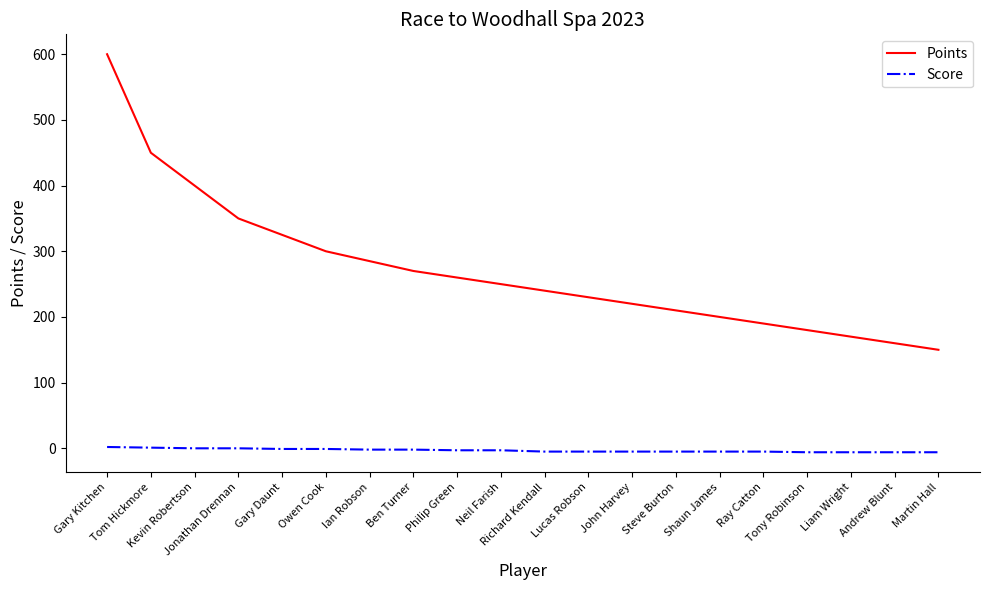

What is the greatest value displayed?

600